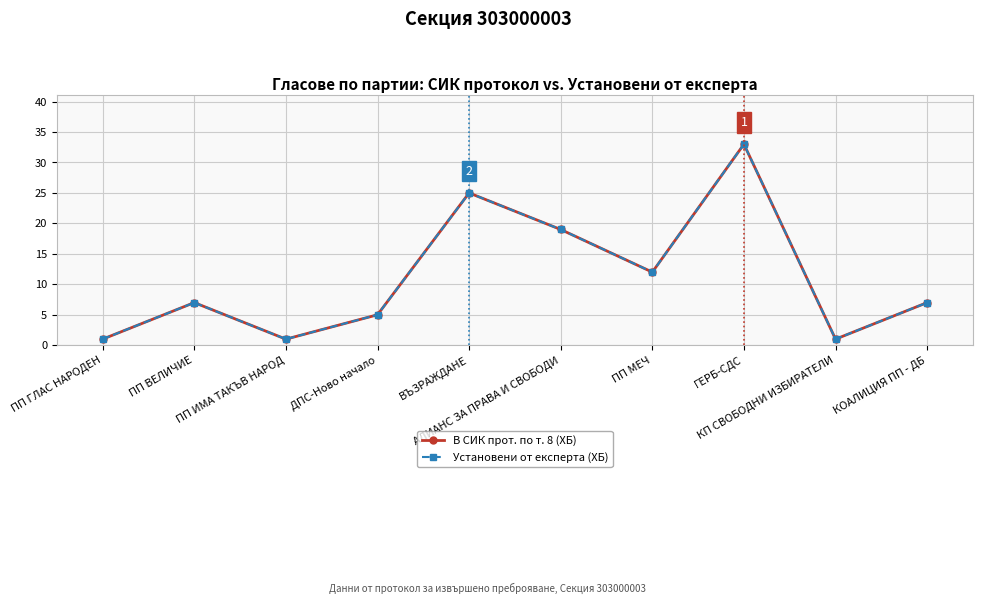

Does the chart have visible grid lines?

Yes